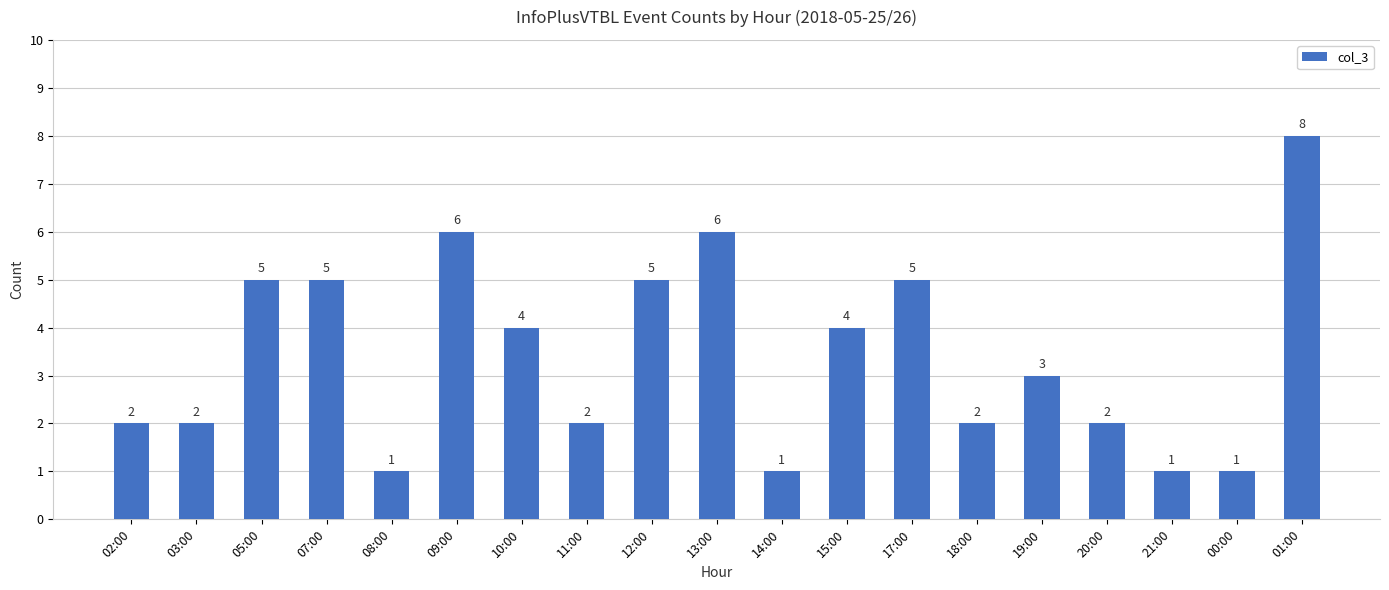

What is the change in value from 18:00 to 01:00?

+6